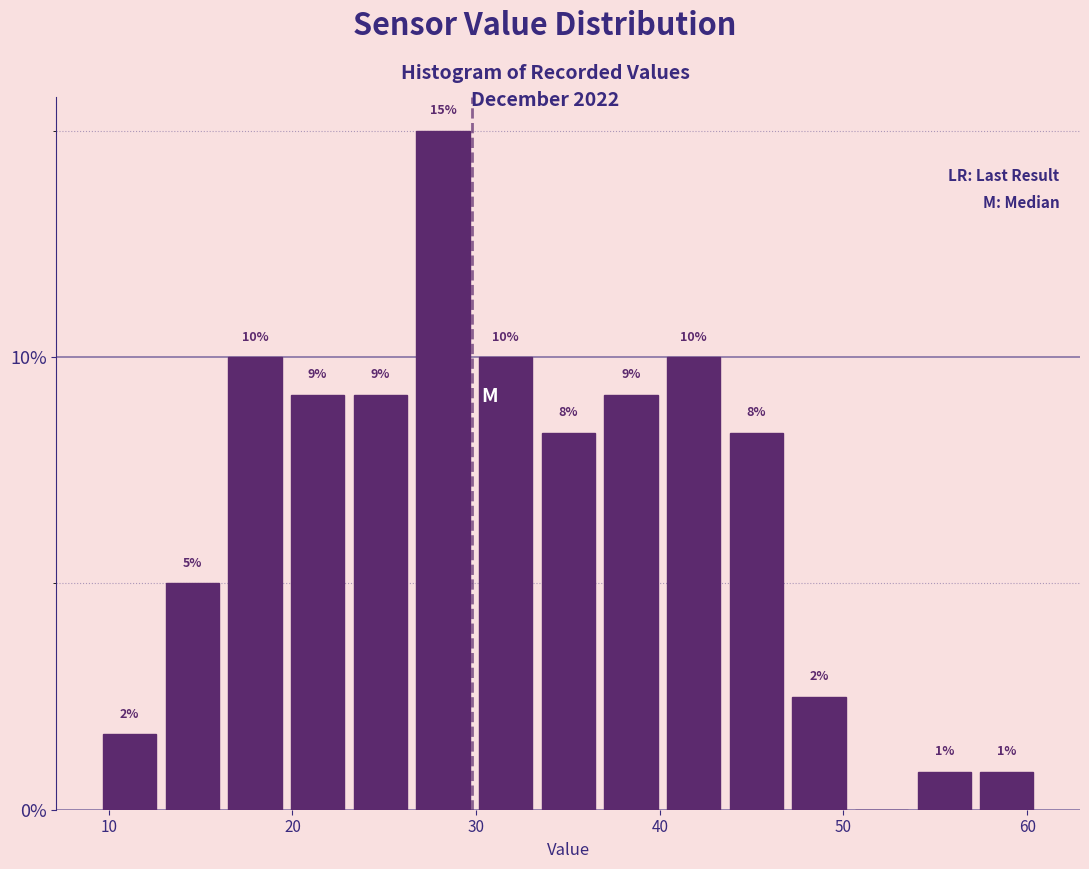

Read against the x-axis, roughly where is the centre of the tallest bar?

28